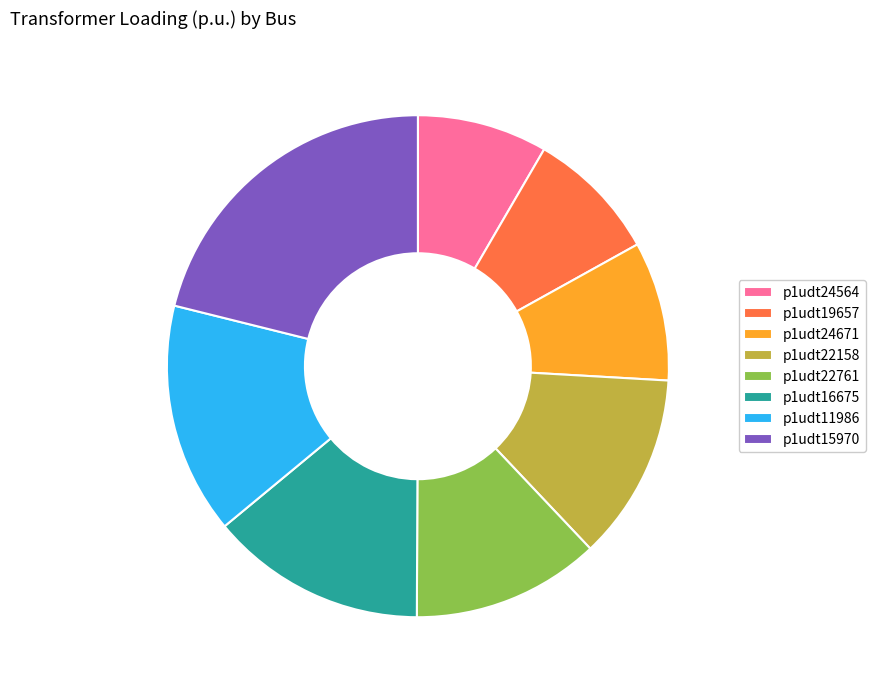

Is it true that p1udt16675 is 14% of the pie?

True